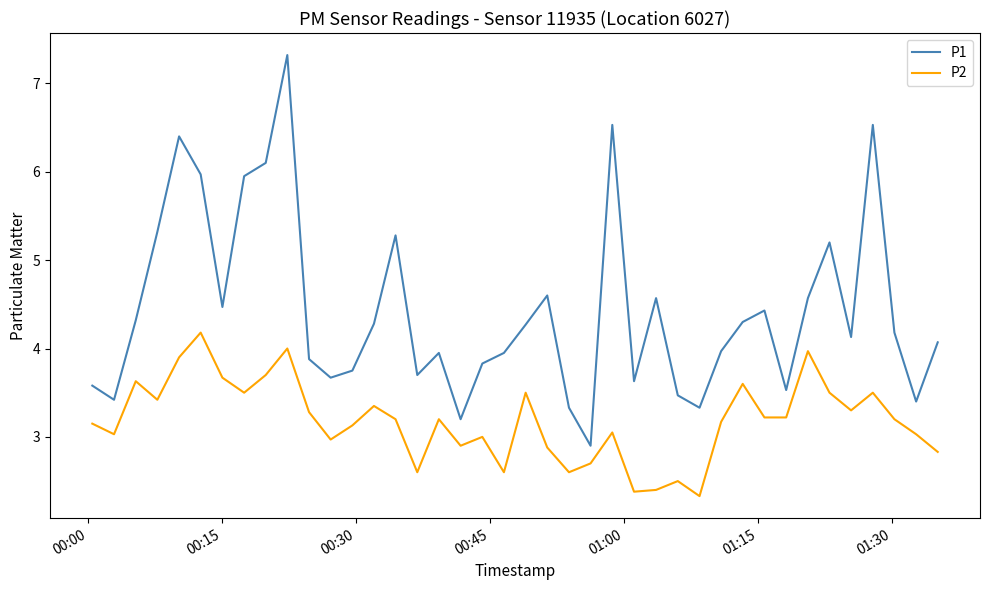

Is this an area chart (filled region under the line)?

No